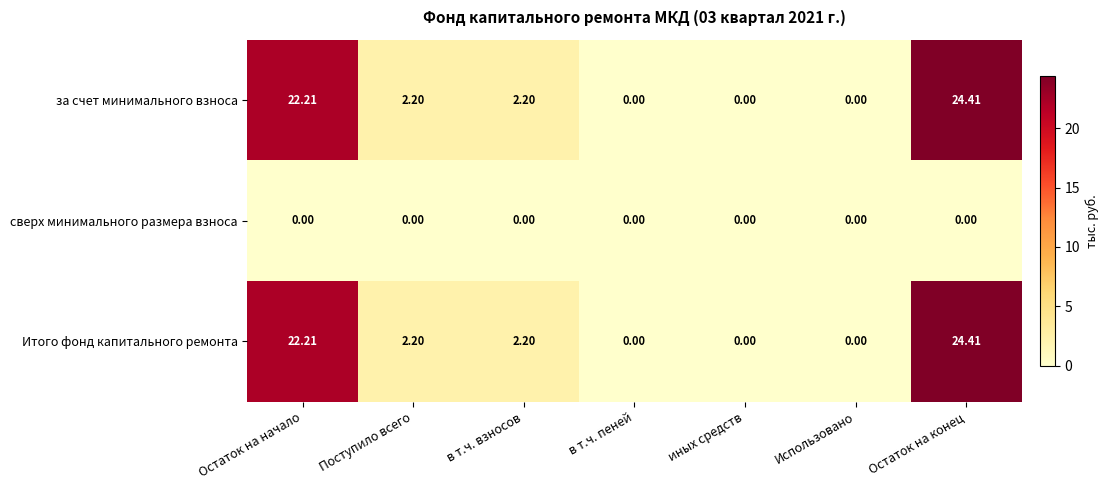

At how many categories does at least one series exceed 11?

2